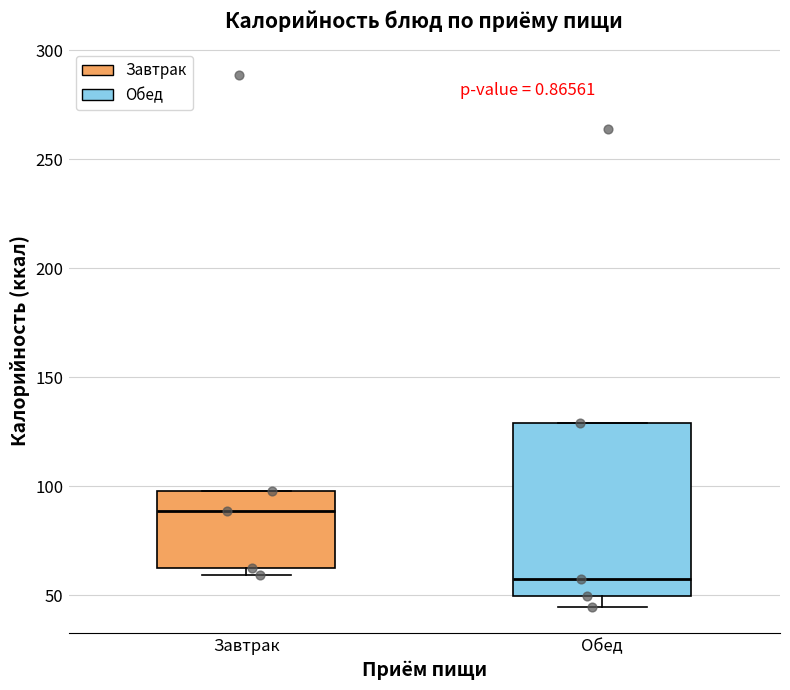

Where does the median line of the box for Обед sit on the y-axis? The values are not printed on the chart, so give them approximately, as read against the axis.

60